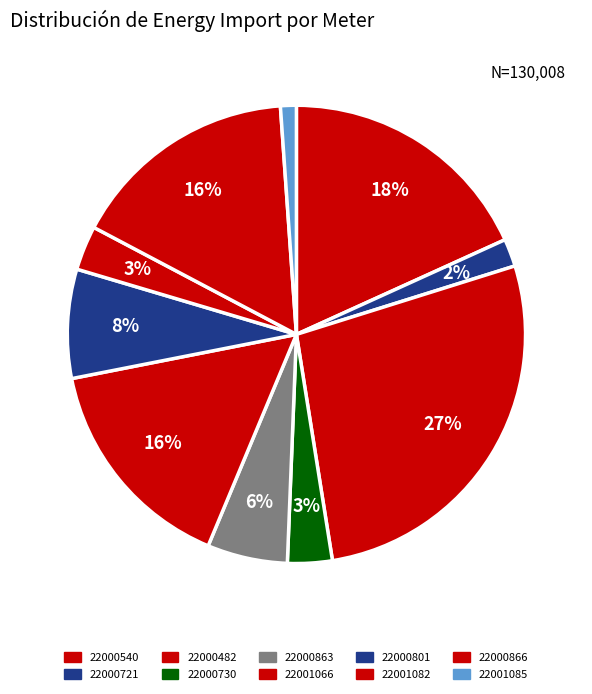

How much of the chart is everything except 22000863?

94.3%